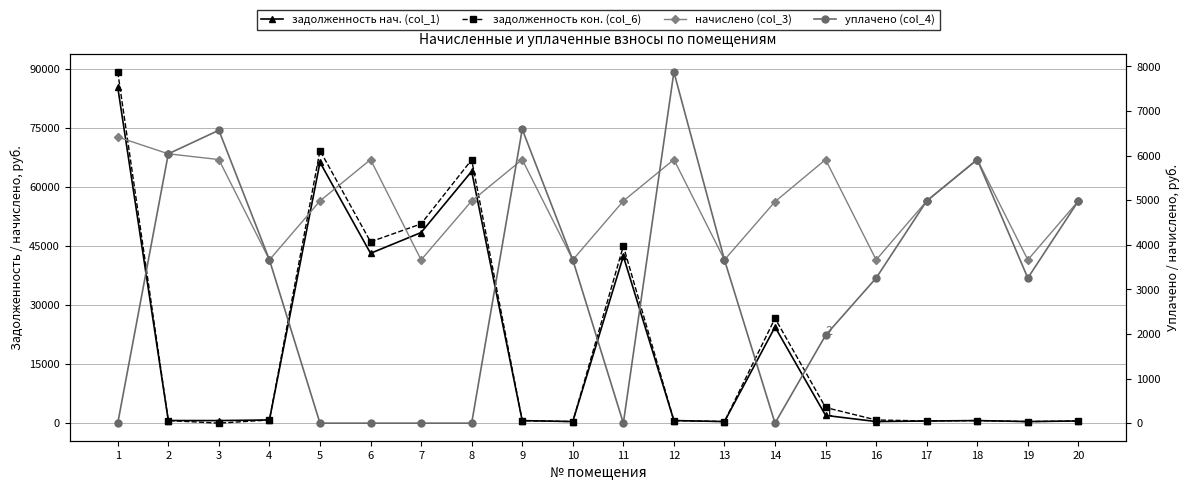

Where is the first local maximum for начислено (col_3)?

6